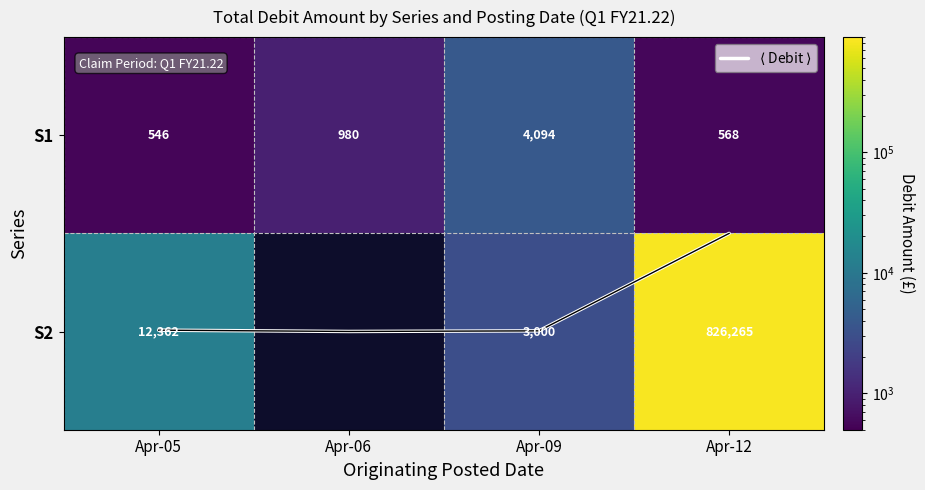

The $\langle$ Debit $\rangle$ series shows 1.0 at Apr-09. True or false?

True